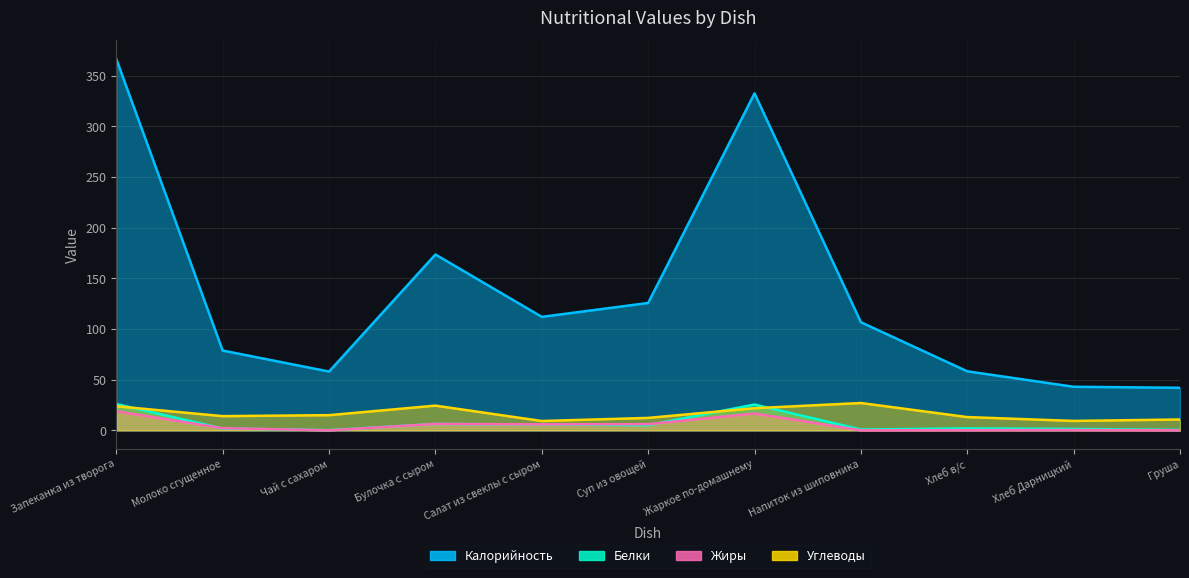

Reading left to right, list all the values displayed in this chart.

Калорийность: 366.5	78.8	58.0	173.6	112.0	125.7	332.6	106.7	58.2	43.0	42.0
Белки: 25.9	1.8	0.2	6.3	5.7	5.1	25.4	0.8	1.9	1.4	0.4
Жиры: 18.8	2.1	0.0	6.3	5.9	6.1	16.6	0.0	0.1	0.2	0.0
Углеводы: 23.8	14.0	15.0	24.4	9.2	12.3	21.8	27.0	13.1	9.3	10.7